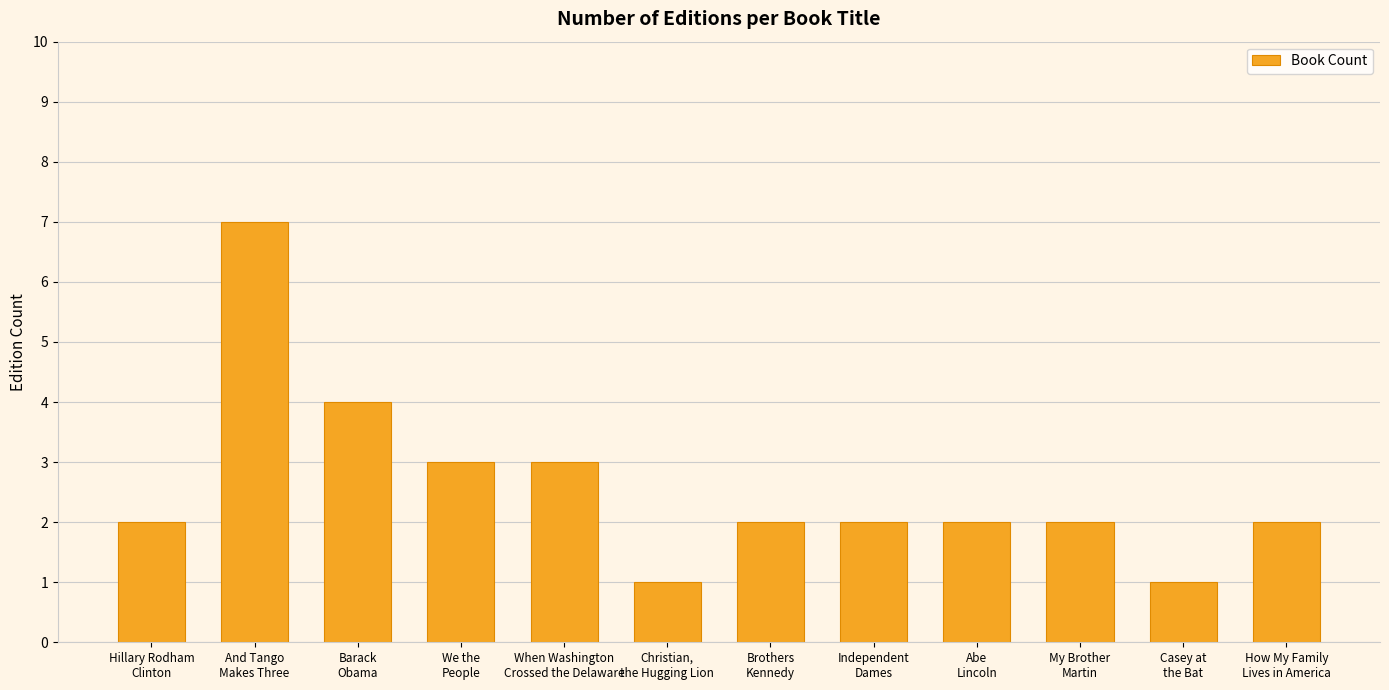

Where is the data nearest to the value 4?

Barack
Obama